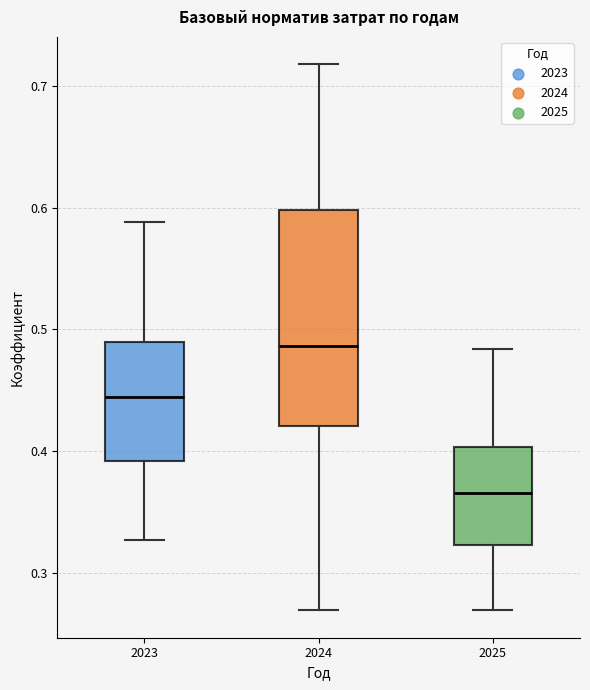

Reading left to right, read every box against the y-axis: the position of its median line, the range the box covers, and the ends of its whiskers. The values are not printed on the chart, so give them approximately, as read against the axis.

2023: median 0.44, box 0.39 to 0.49, whiskers 0.33 to 0.59
2024: median 0.49, box 0.42 to 0.60, whiskers 0.27 to 0.72
2025: median 0.37, box 0.32 to 0.40, whiskers 0.27 to 0.48